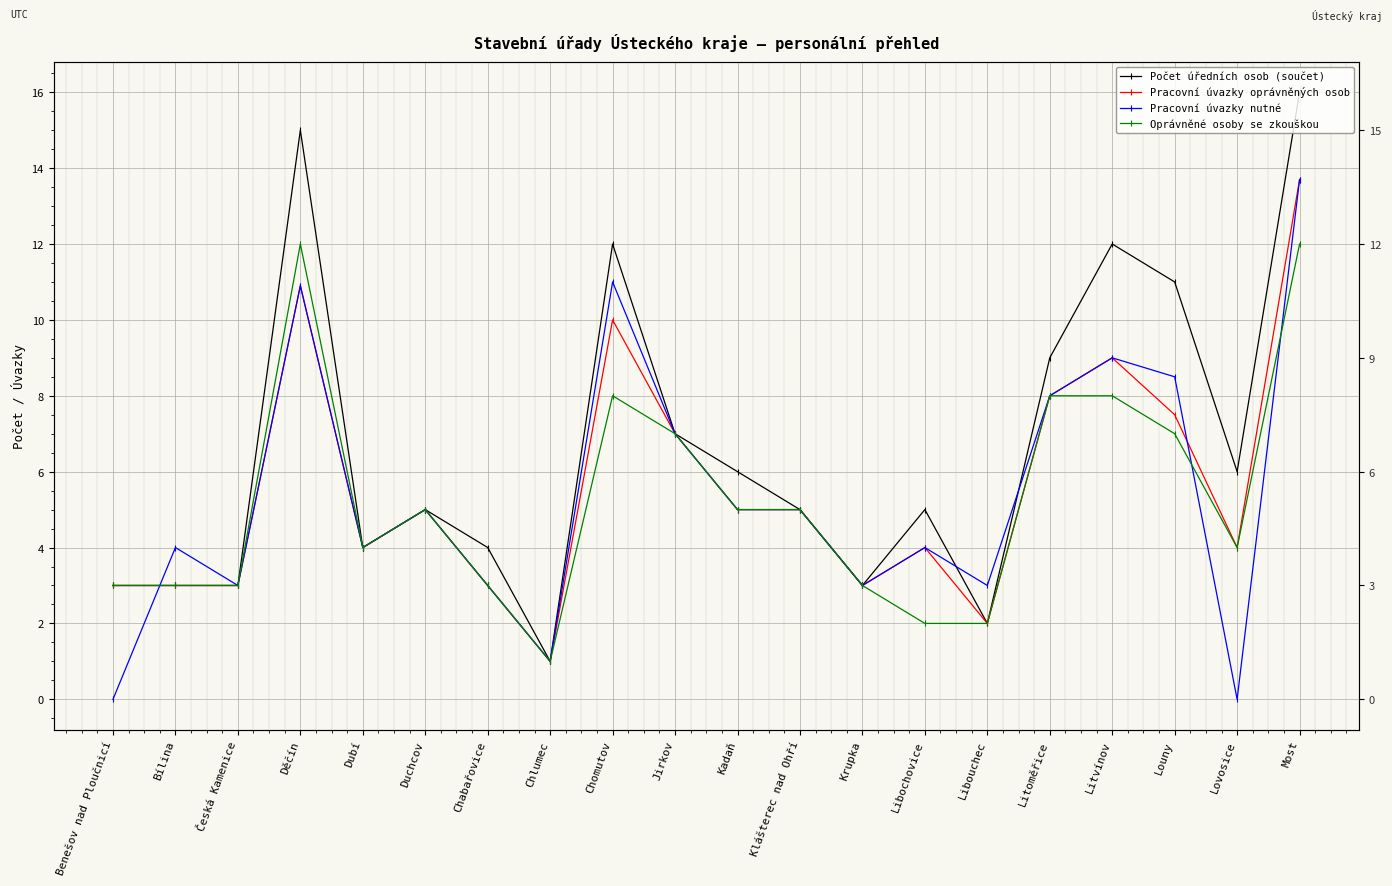

Where is Pracovní úvazky oprávněných osob nearest to the value 7?

Jirkov